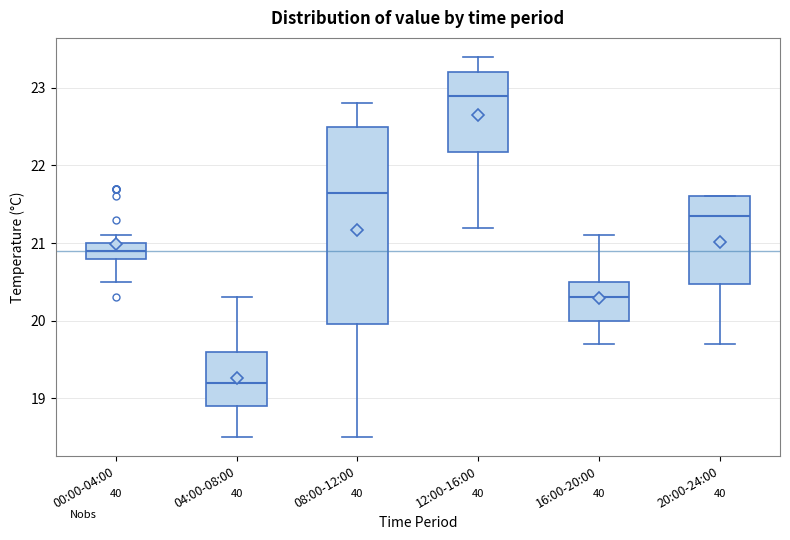

Where does the median line of the box for 16:00-20:00 sit on the y-axis? The values are not printed on the chart, so give them approximately, as read against the axis.

20.3